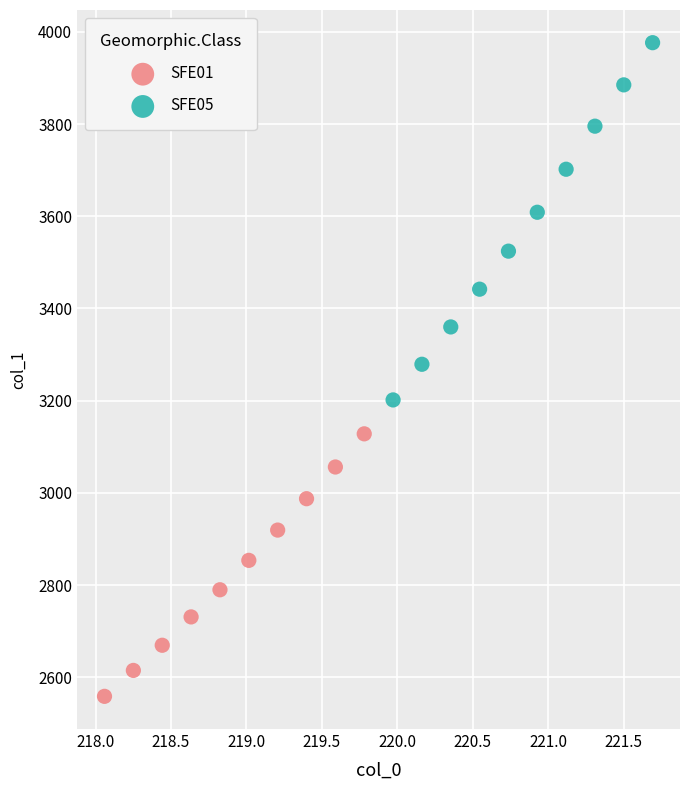

Which series has the widest spread of Y values?

SFE05